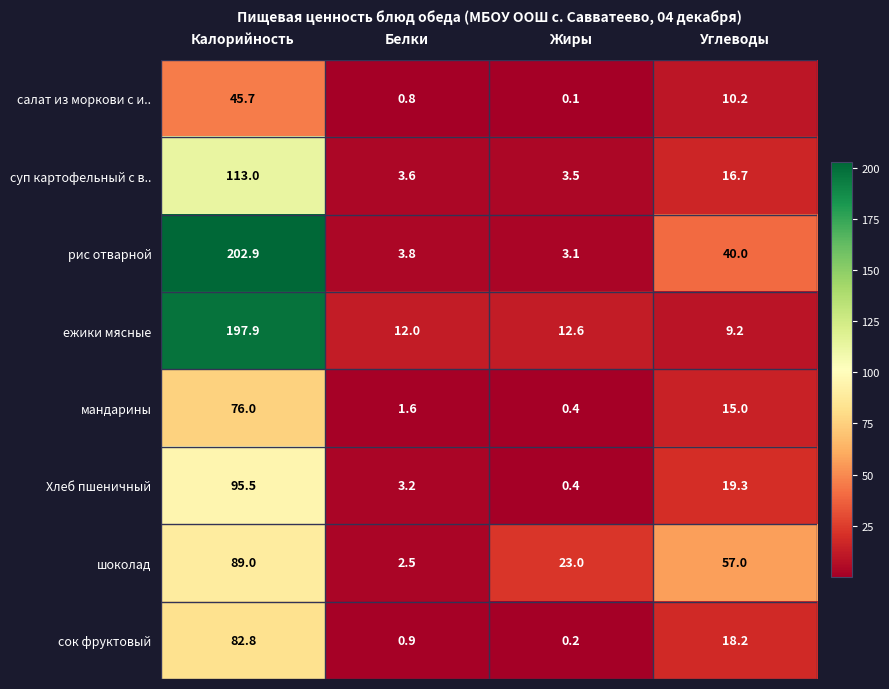

What is the total value across all series at Калорийность?

902.8